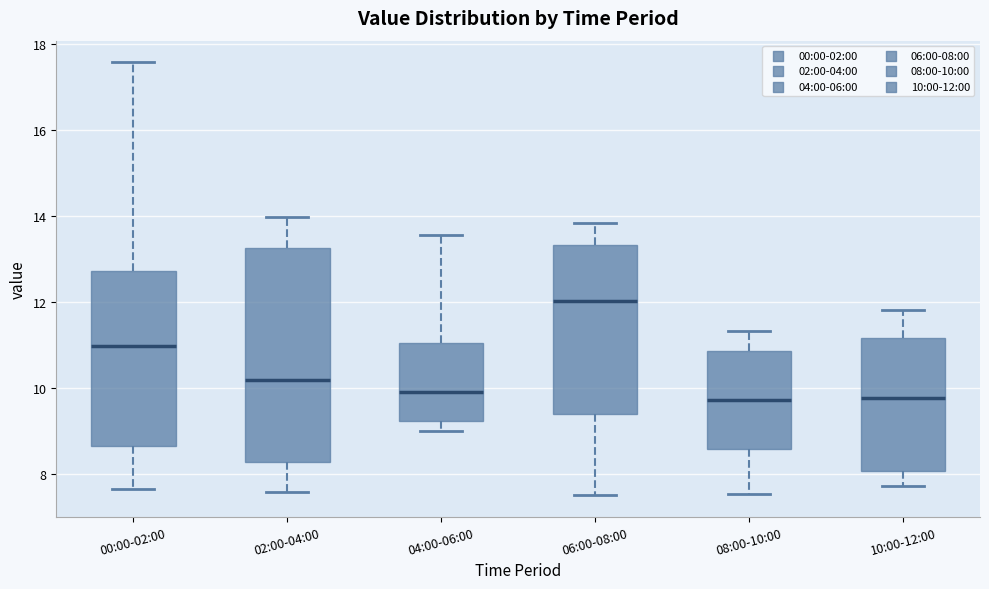

Reading left to right, read every box against the y-axis: the position of its median line, the range the box covers, and the ends of its whiskers. The values are not printed on the chart, so give them approximately, as read against the axis.

00:00-02:00: median 11.0, box 8.6 to 12.8, whiskers 7.6 to 17.6
02:00-04:00: median 10.2, box 8.2 to 13.2, whiskers 7.6 to 14.0
04:00-06:00: median 10.0, box 9.2 to 11.0, whiskers 9.0 to 13.6
06:00-08:00: median 12.0, box 9.4 to 13.4, whiskers 7.6 to 13.8
08:00-10:00: median 9.8, box 8.6 to 10.8, whiskers 7.6 to 11.4
10:00-12:00: median 9.8, box 8.0 to 11.2, whiskers 7.8 to 11.8